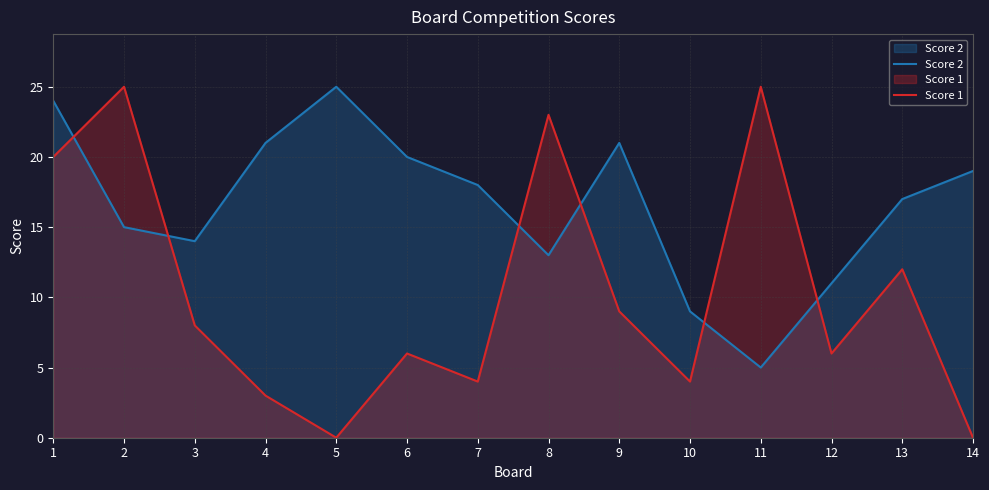

After their last crossing, which series has the higher values: Score 1 or Score 2?

Score 2